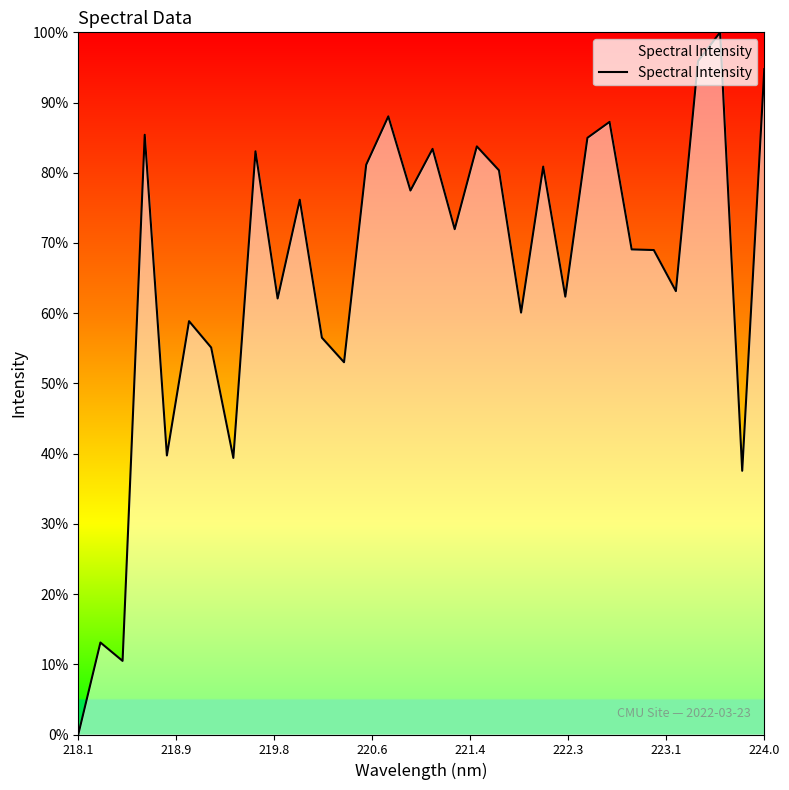

What is the maximum value shown in the chart?

100.0